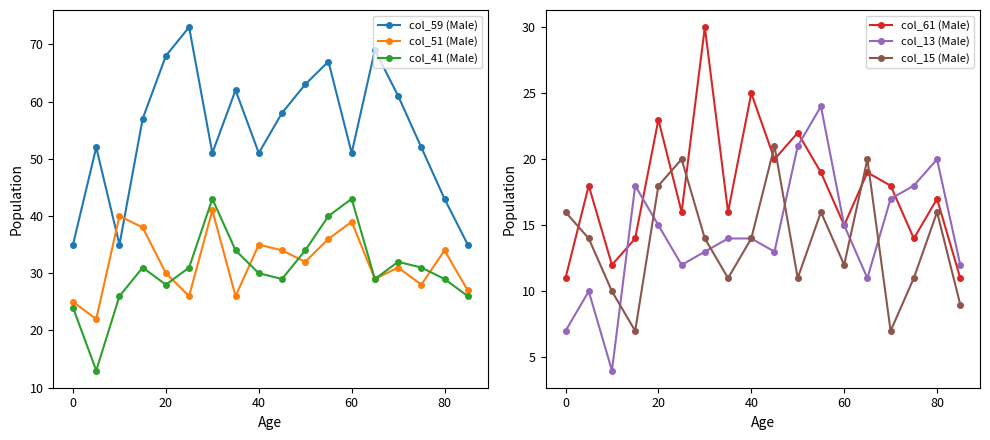

True or false: col_51 (Male) has more than 1 interior local peaks.

True